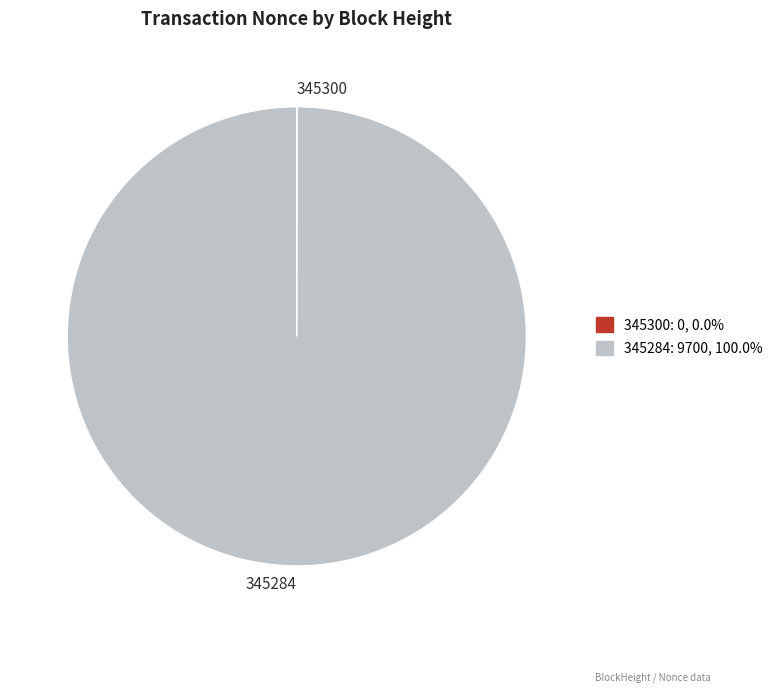

Which category has the biggest portion of the pie?

345284